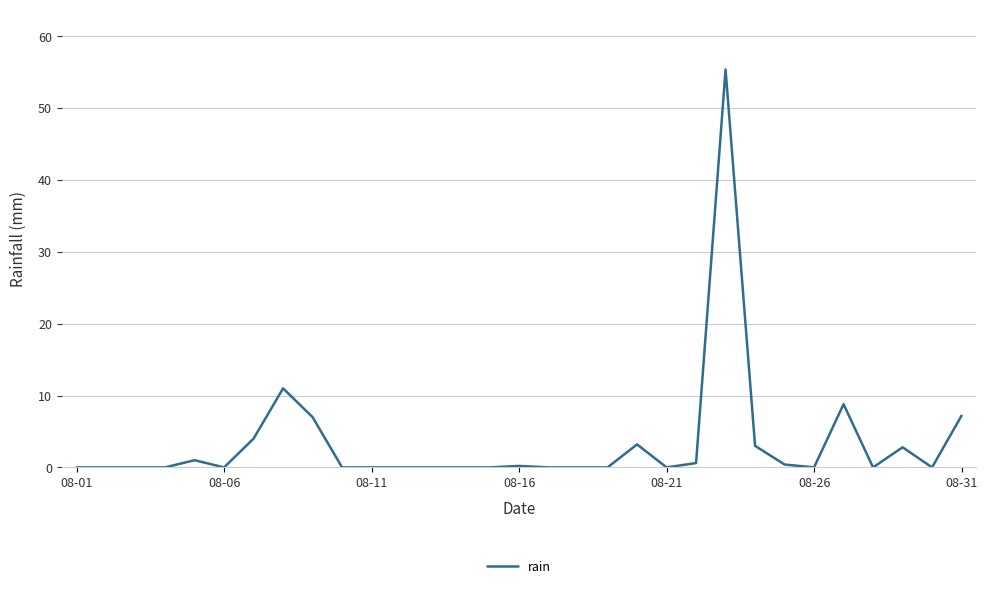

What is the greatest value displayed?

55.4